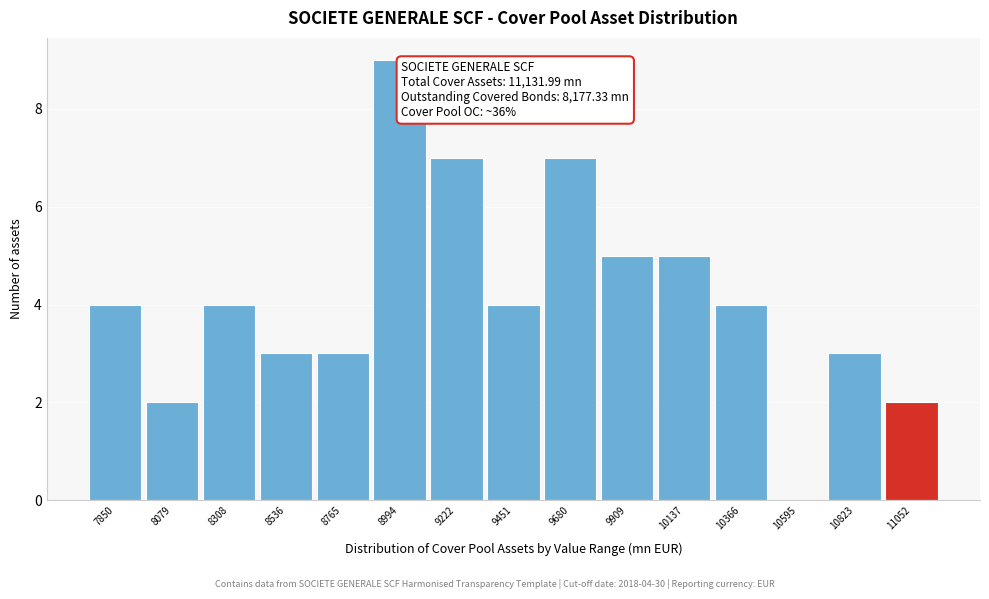

Which range on the x-axis has the tallest bar?

8900 to 9100